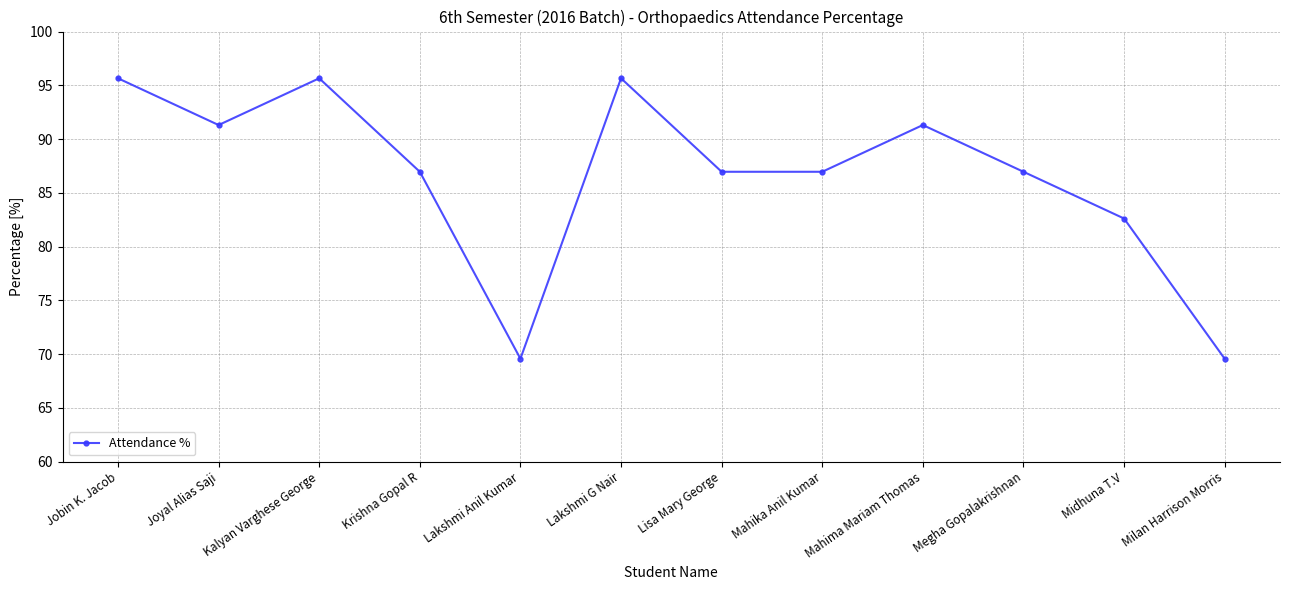

What is the greatest value displayed?

95.7